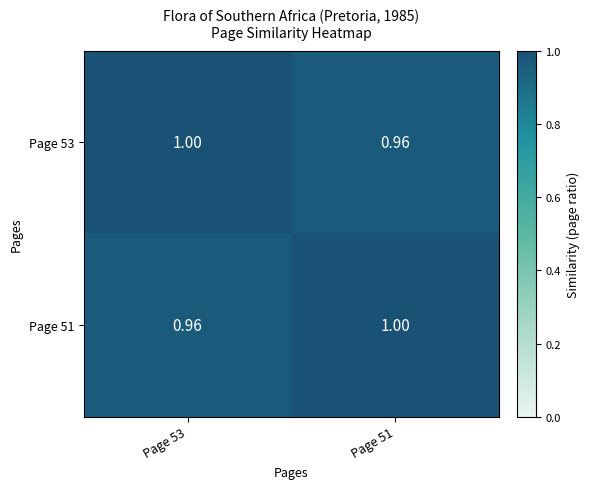

Is the value of Page 51 at Page 53 greater than the value of Page 53 at Page 53?

No